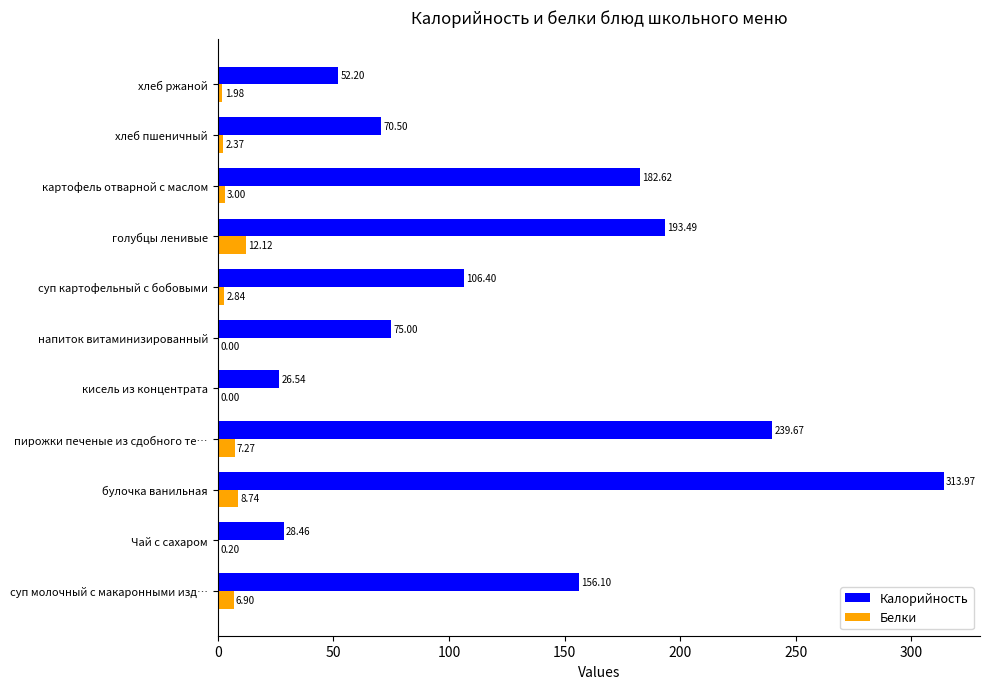

How many values in the Белки series exceed 2?

7